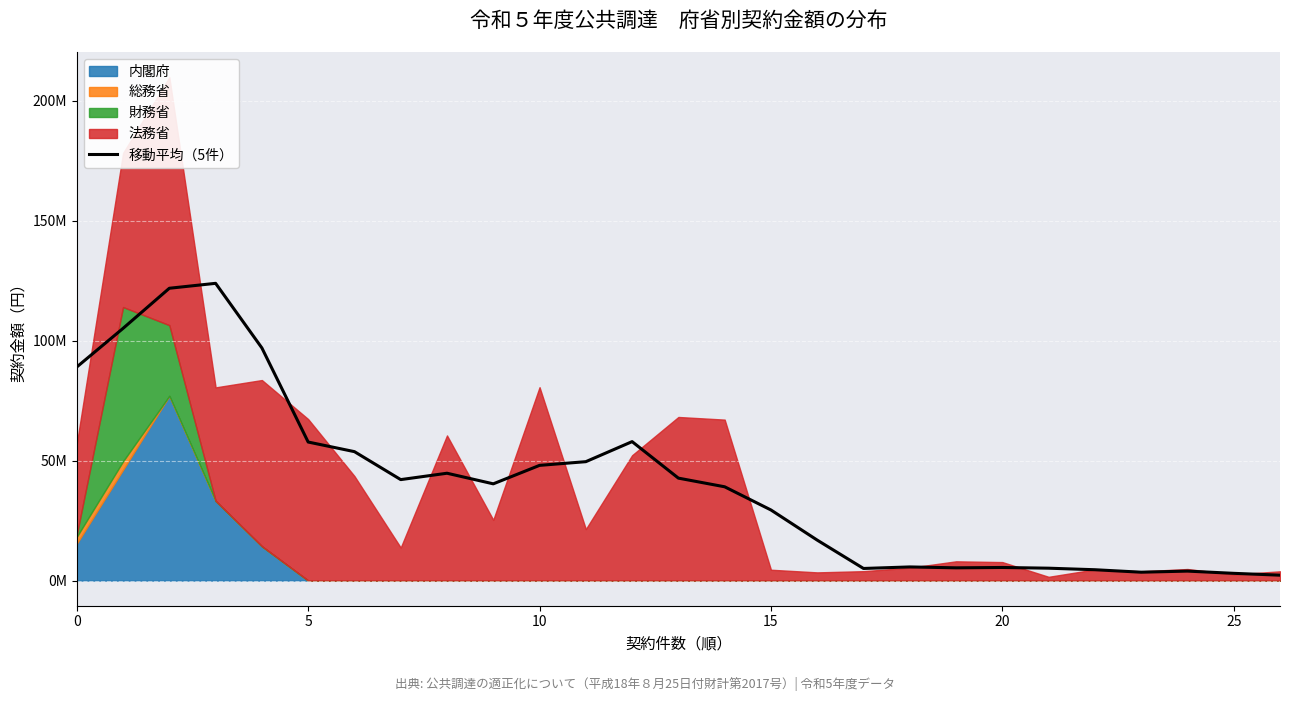

Approximately how many times larger is the value at 12 compared to 11?

1.2